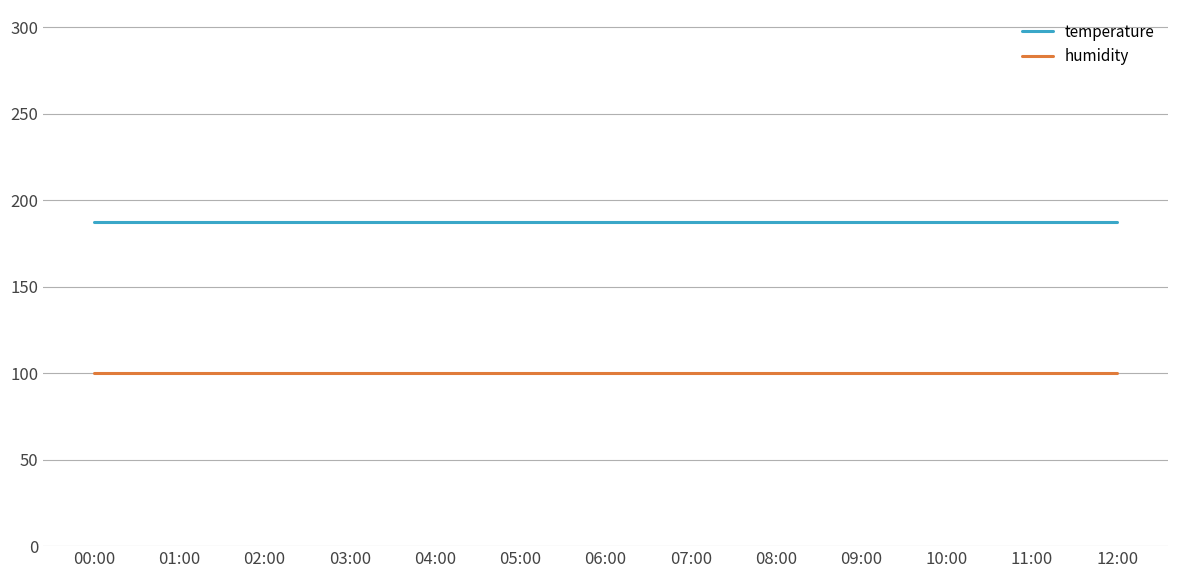

What is the greatest value displayed?

187.2